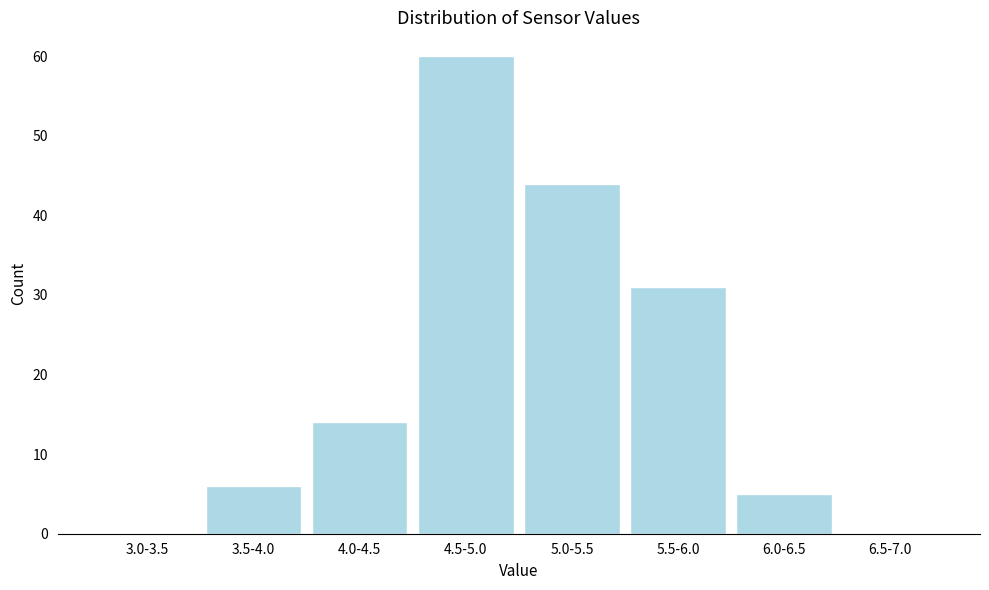

Reading left to right, extract all data points from this chart.

3.0-3.5=0	3.5-4.0=6	4.0-4.5=14	4.5-5.0=60	5.0-5.5=44	5.5-6.0=31	6.0-6.5=5	6.5-7.0=0